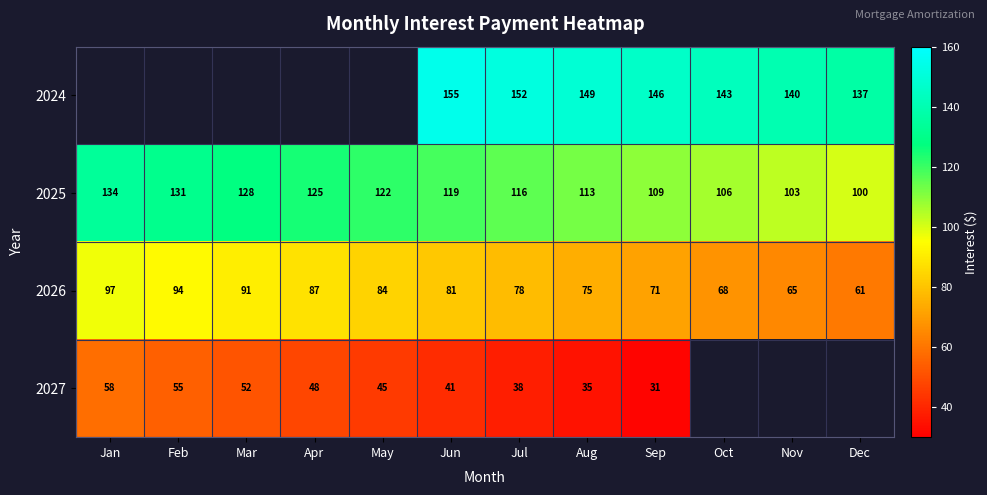

Rank the categories by 2026 value from lowest to highest.

Dec, Nov, Oct, Sep, Aug, Jul, Jun, May, Apr, Mar, Feb, Jan